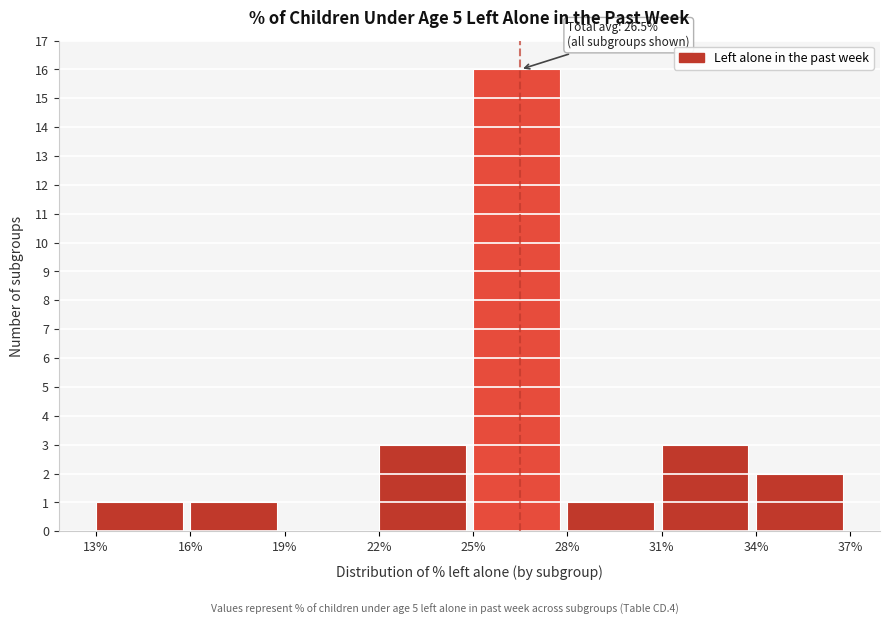

Over which range of the x-axis is the bar tallest?

25% to 28%